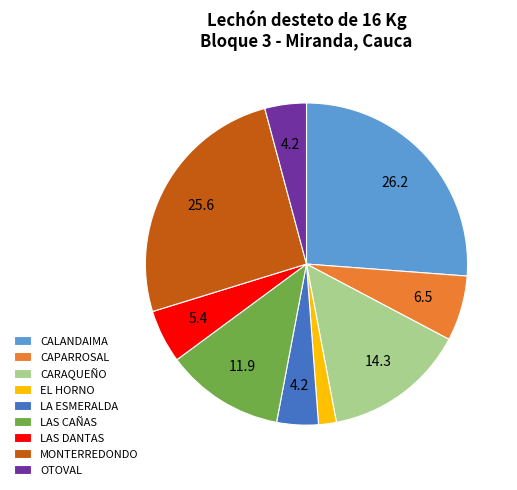

Is there any slice that represents more than half of the pie?

No